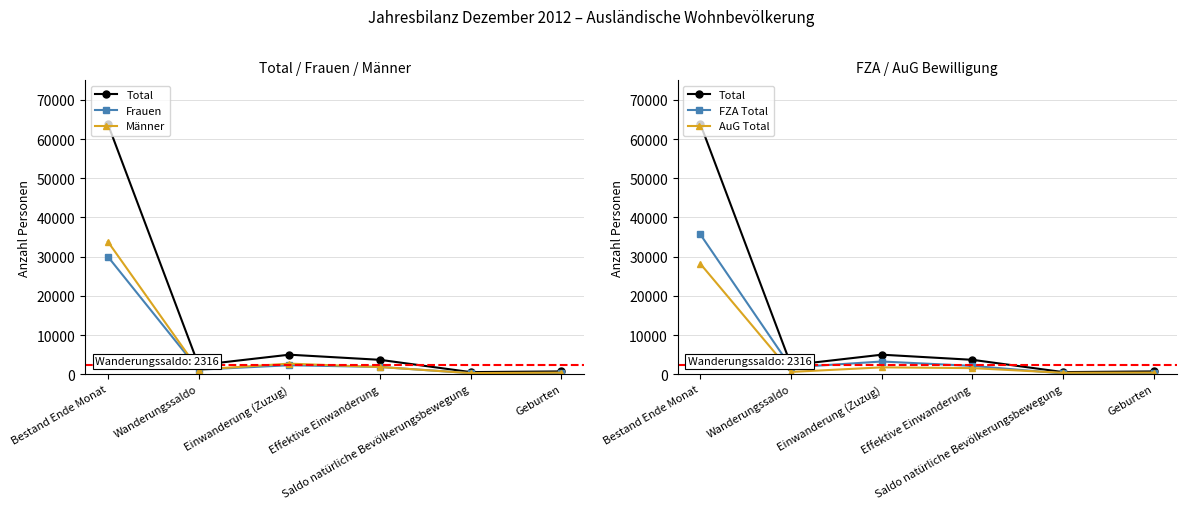

What position from the left is Saldo natürliche Bevölkerungsbewegung?

5